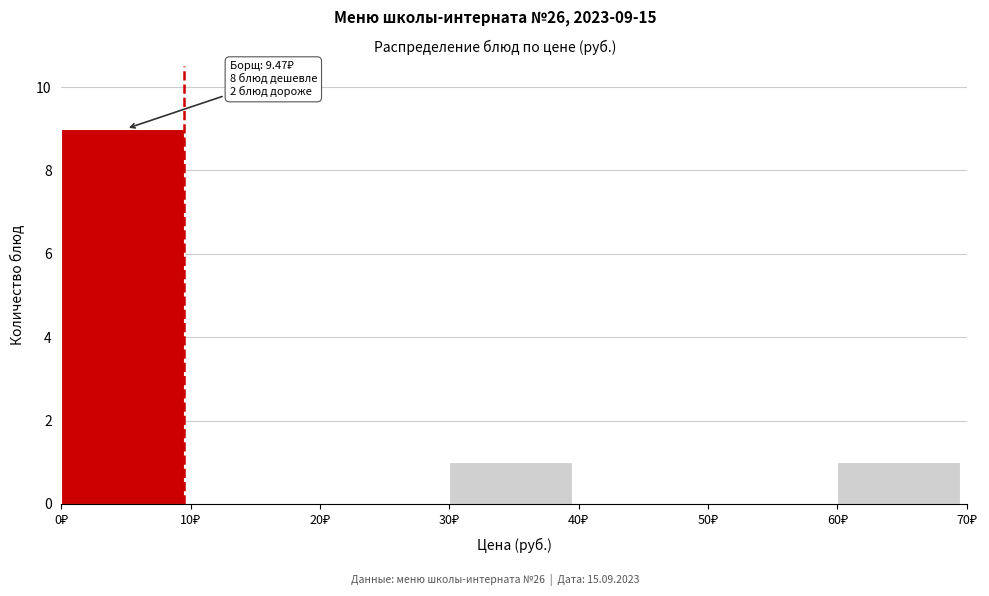

Over which range of the x-axis is the bar tallest?

0 to 10